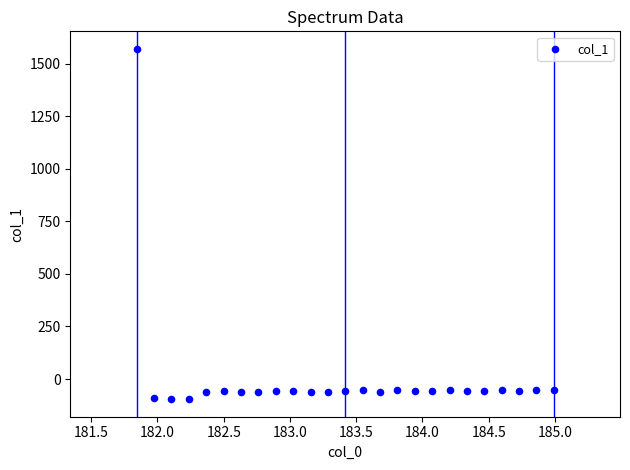

What is the range of X values (max minus min)?

3.1